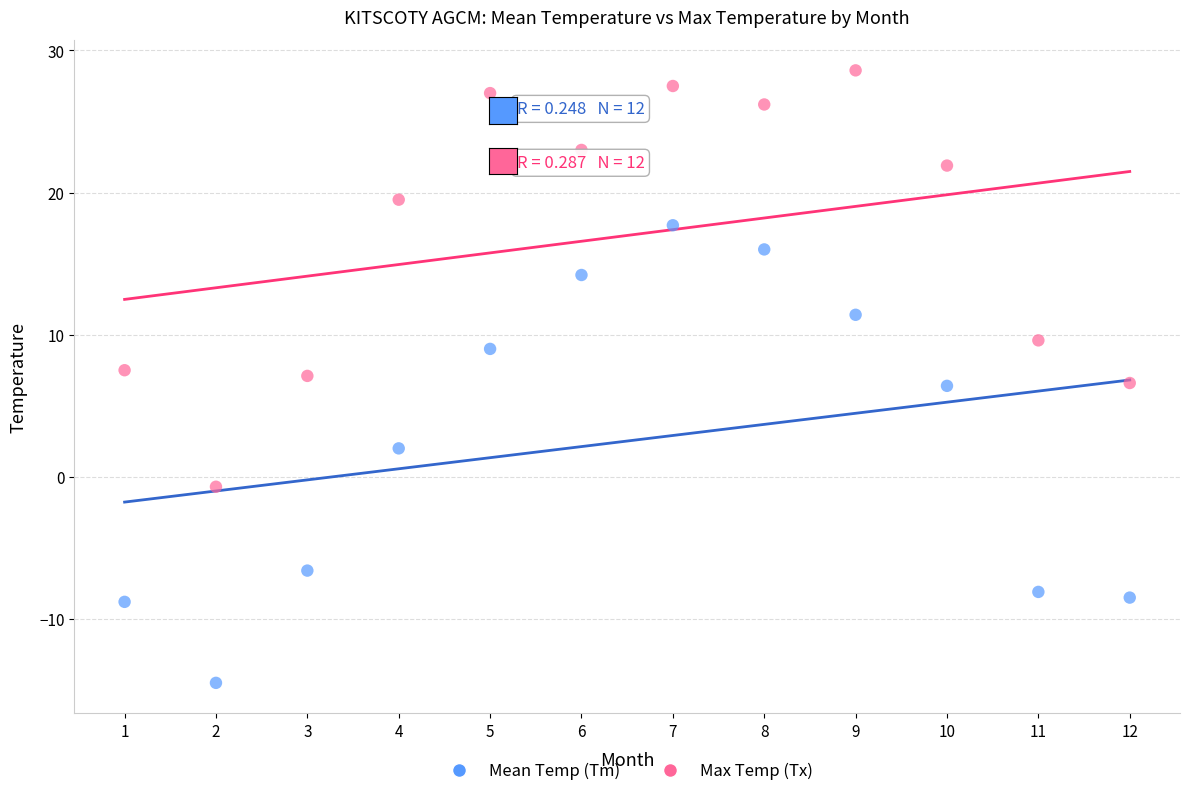

In the Mean Temp (Tm) series, what Y value is closest to 1?

2.0